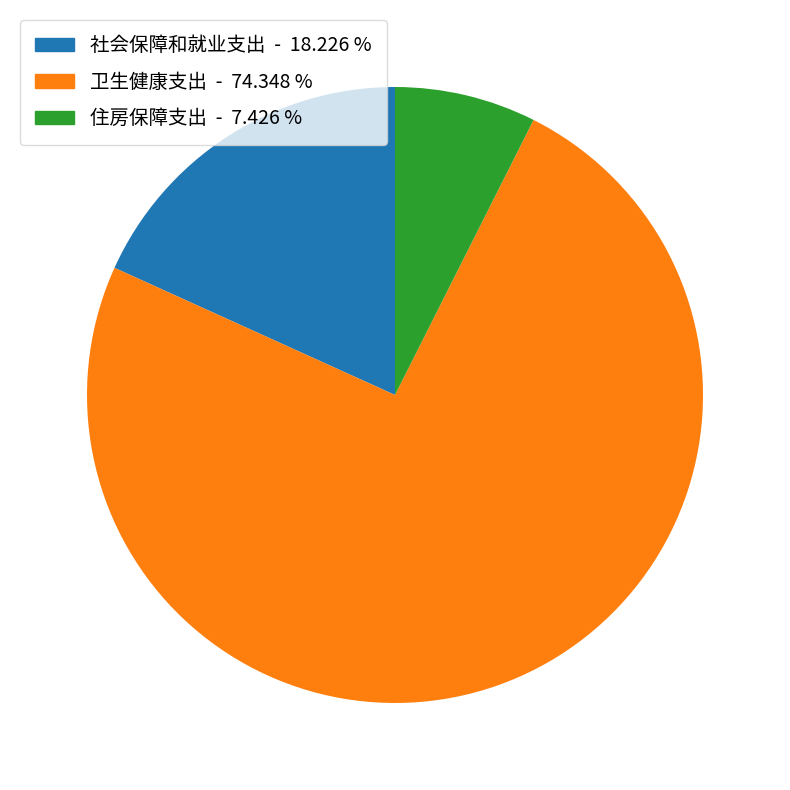

Combined, do 卫生健康支出 and 住房保障支出 account for over 50%?

Yes